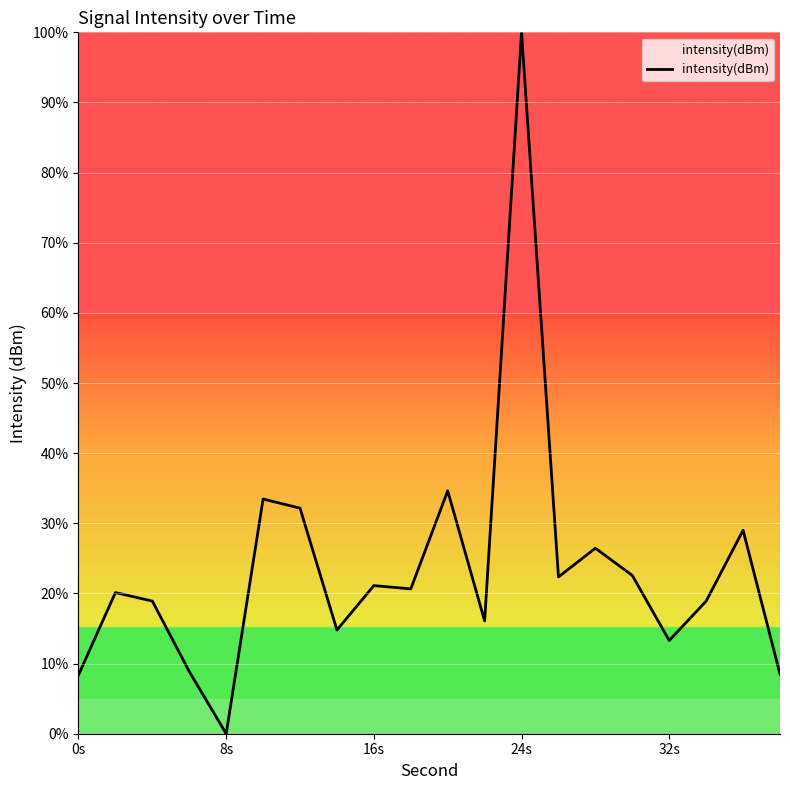

What is the difference between the maximum and minimum values?

100.0